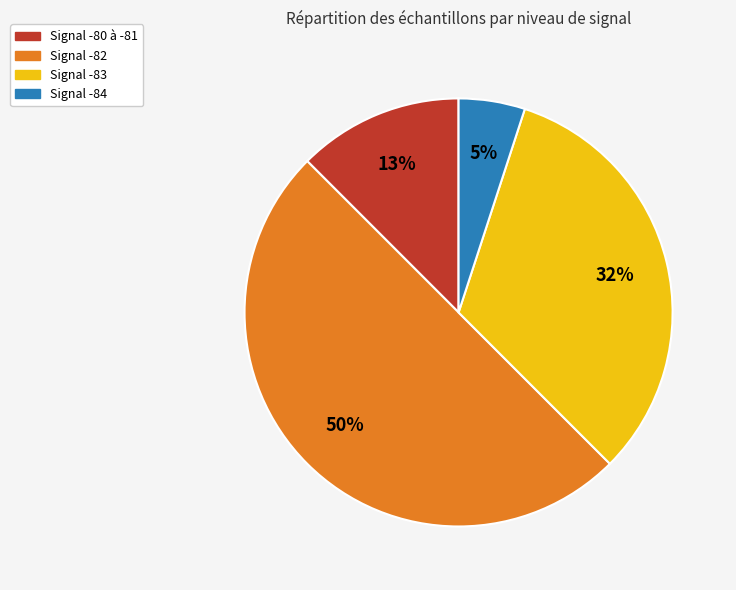

To the nearest percent, what is the average slice percentage?

25%